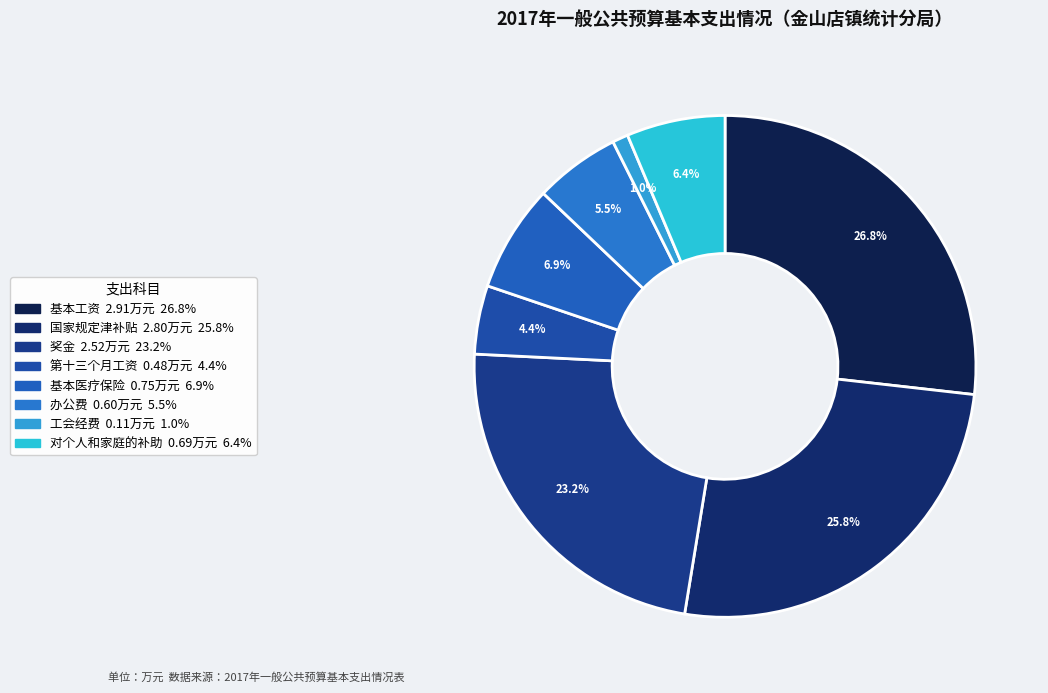

To the nearest percent, what is the combined percentage of 国家规定津补贴 and 奖金?

49%